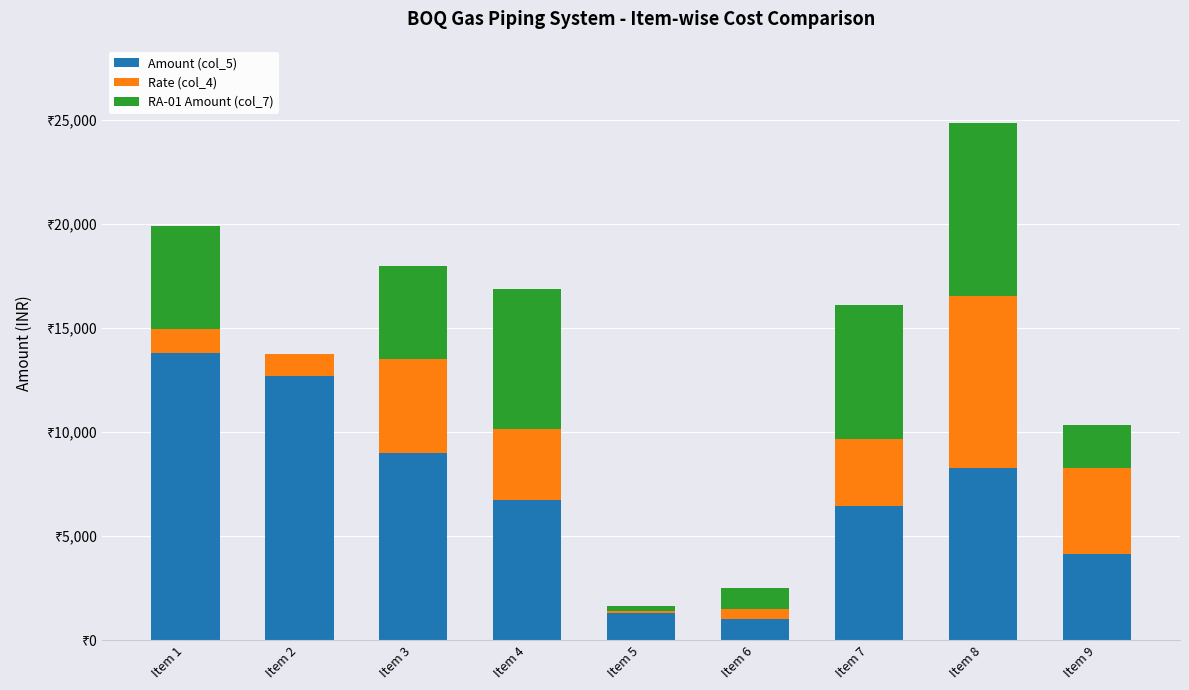

Does the chart contain stacked bars?

Yes